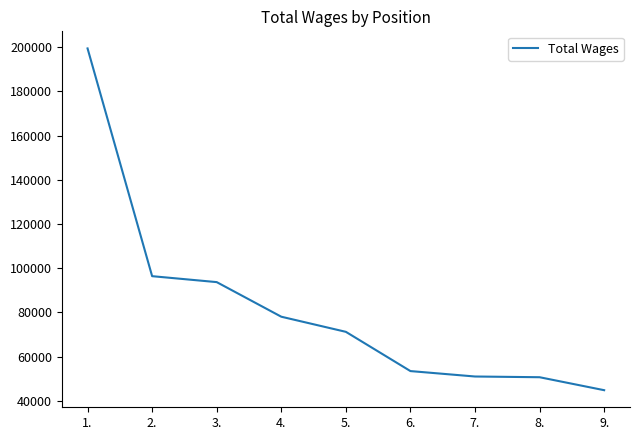

What is the approximate value at 1.?

199360